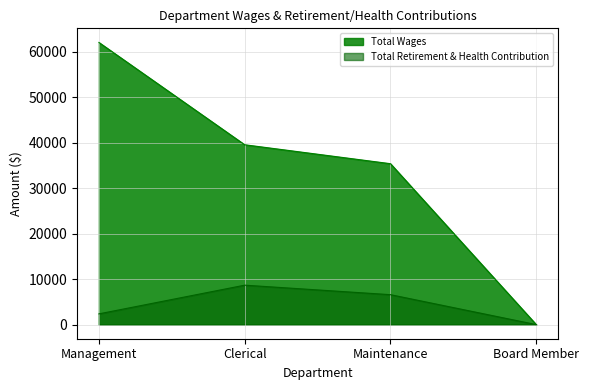

What is the sum of all Total Retirement & Health Contribution values?

17613